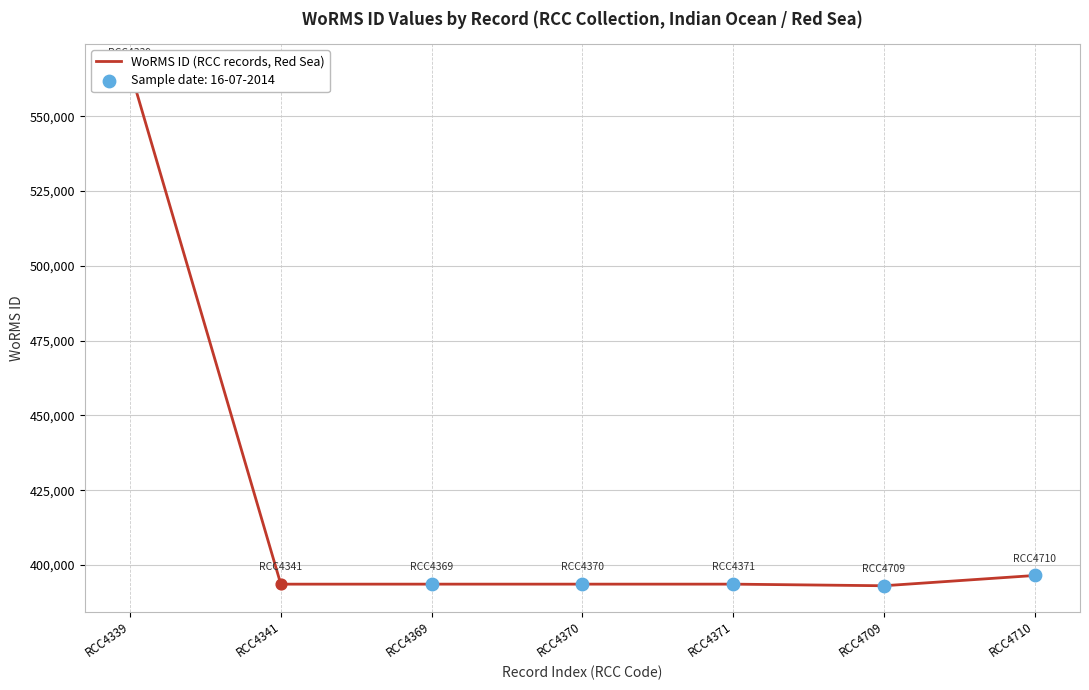

What is the change in value from RCC4339 to RCC4369?

-171954